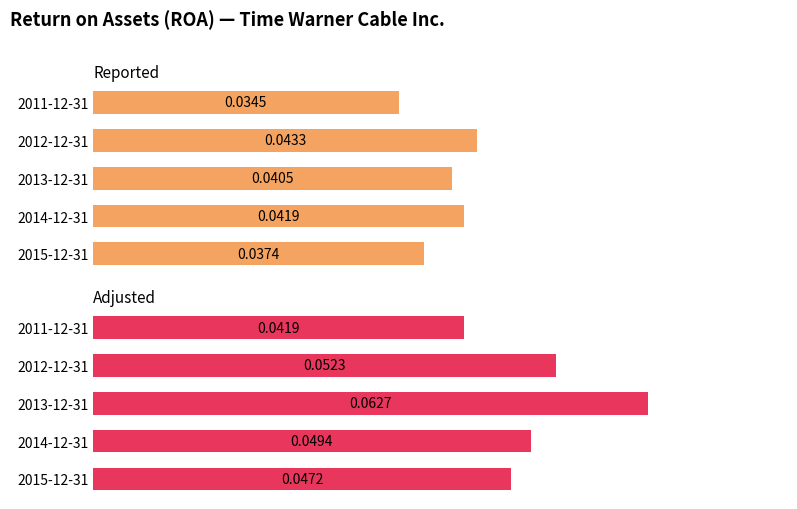

What are all the series names shown in the legend?

Reported, Adjusted